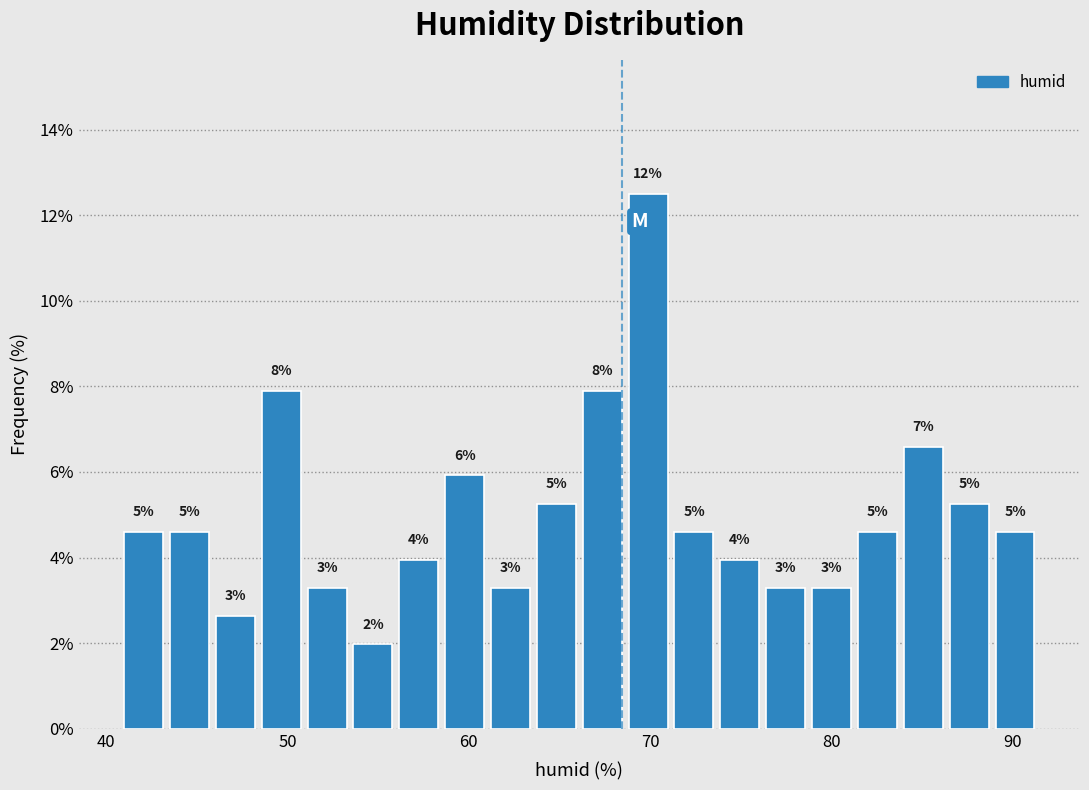

Read against the x-axis, roughly where is the centre of the tallest bar?

70